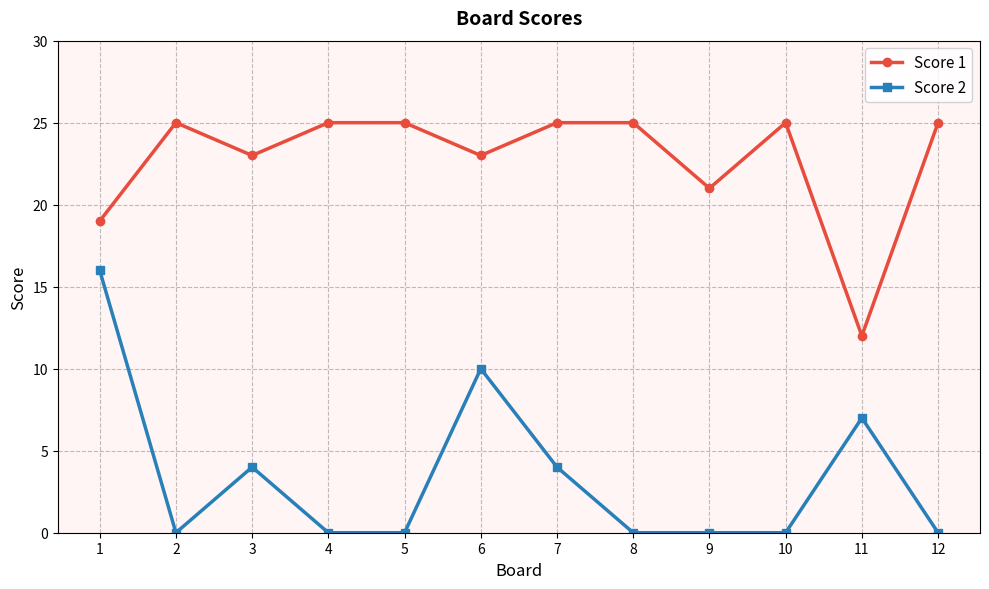

What is the spread (max minus min) of values at 8?

25